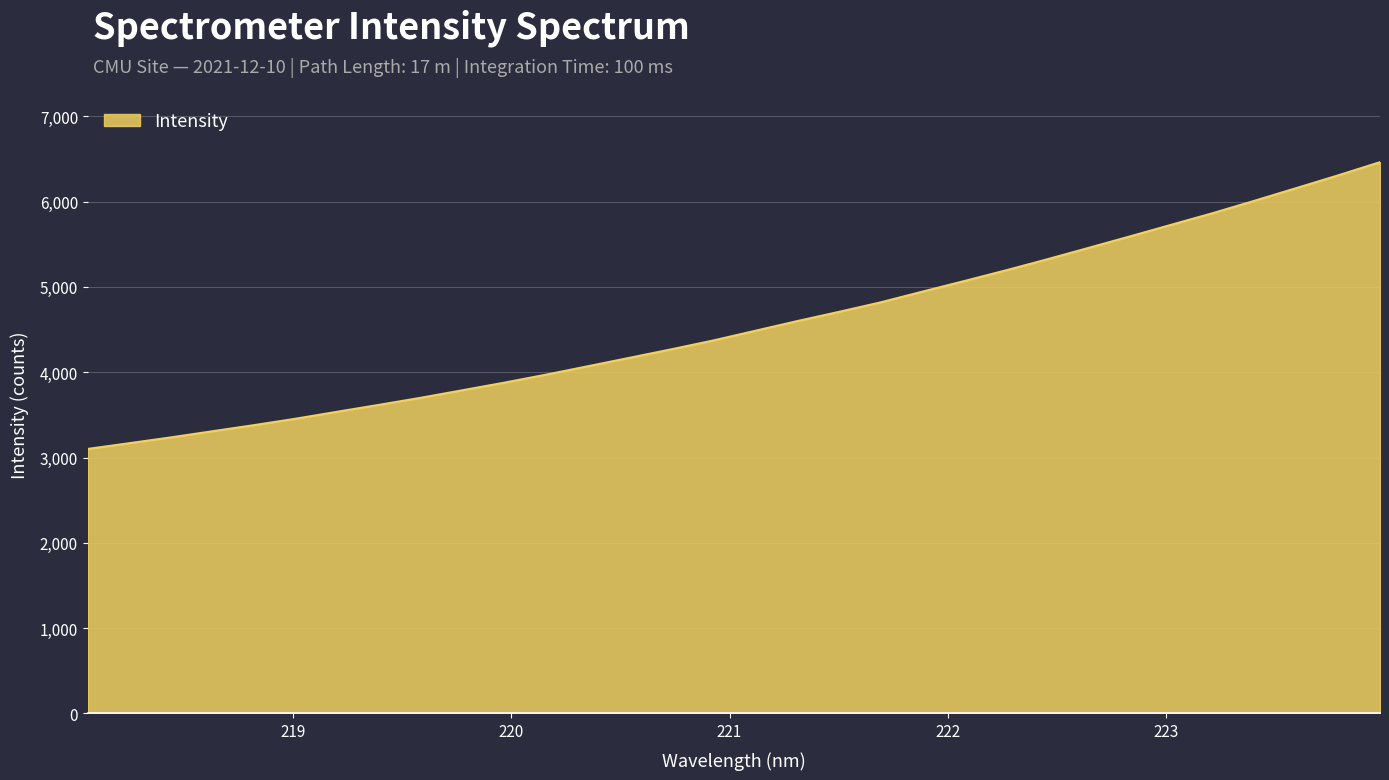

What is the minimum value shown in the chart?

3101.1